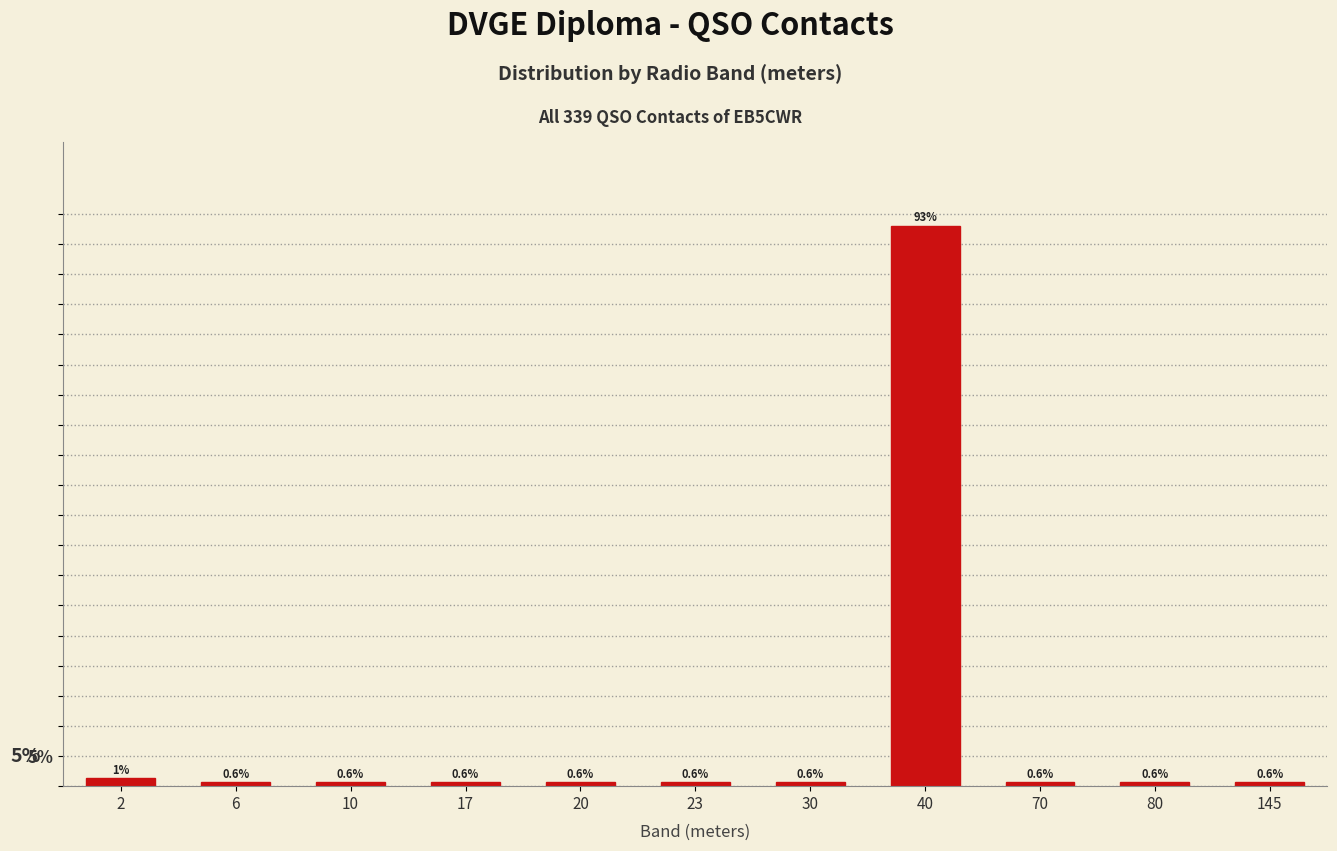

What is the ratio of the value at 17 to the value at 2?

0.5